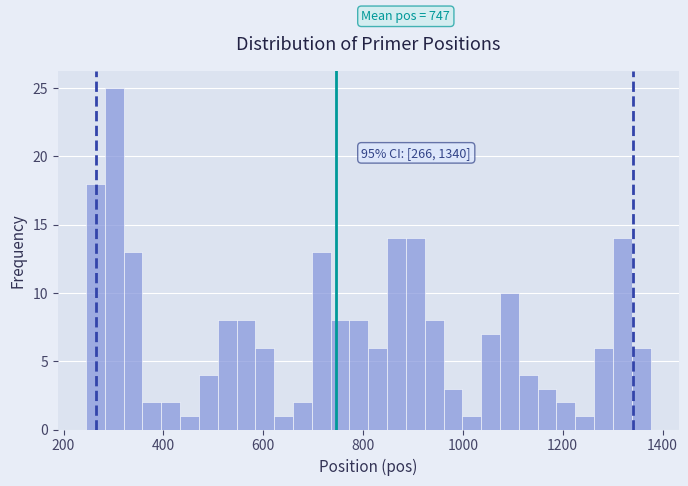

Read against the x-axis, roughly where is the centre of the tallest bar?

300